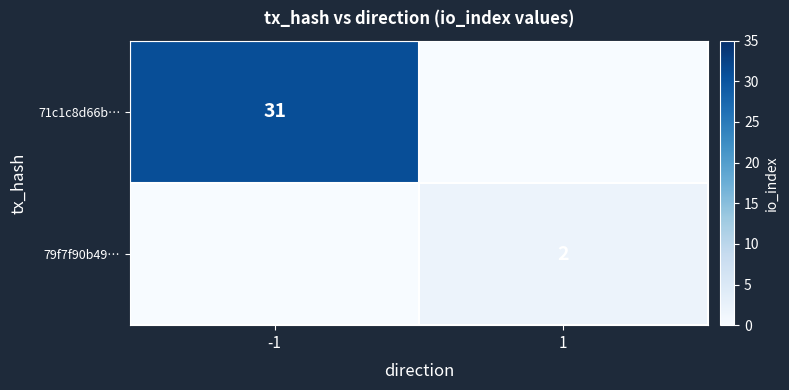

Is the value of 71c1c8d66b… at -1 greater than the value of 79f7f90b49… at 1?

Yes